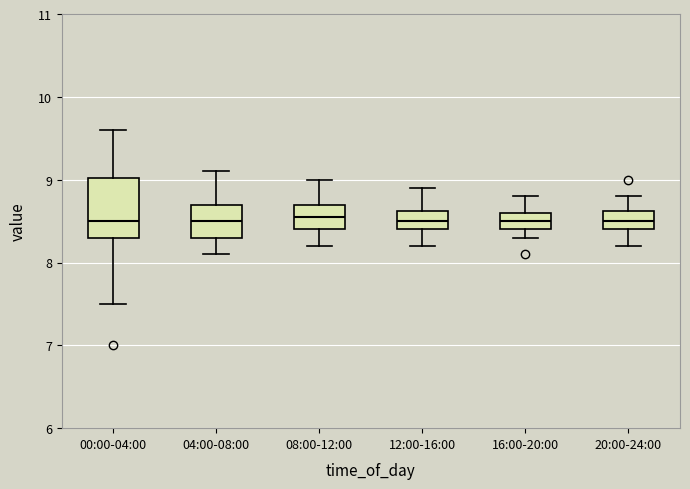

Reading left to right, read every box against the y-axis: the position of its median line, the range the box covers, and the ends of its whiskers. The values are not printed on the chart, so give them approximately, as read against the axis.

00:00-04:00: median 8.5, box 8.3 to 9.0, whiskers 7.5 to 9.6
04:00-08:00: median 8.5, box 8.3 to 8.7, whiskers 8.1 to 9.1
08:00-12:00: median 8.6, box 8.4 to 8.7, whiskers 8.2 to 9.0
12:00-16:00: median 8.5, box 8.4 to 8.6, whiskers 8.2 to 8.9
16:00-20:00: median 8.5, box 8.4 to 8.6, whiskers 8.3 to 8.8
20:00-24:00: median 8.5, box 8.4 to 8.6, whiskers 8.2 to 8.8